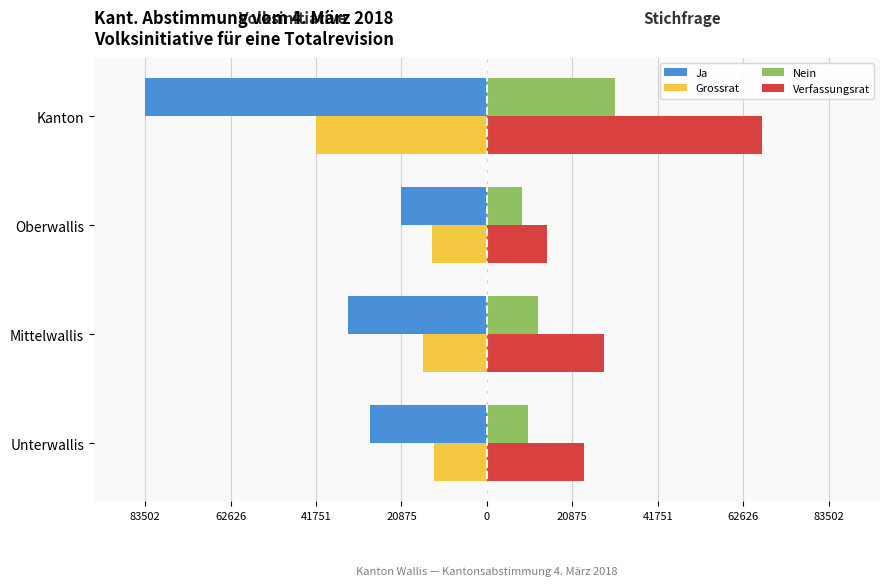

What are all the series names shown in the legend?

Ja, Grossrat, Nein, Verfassungsrat